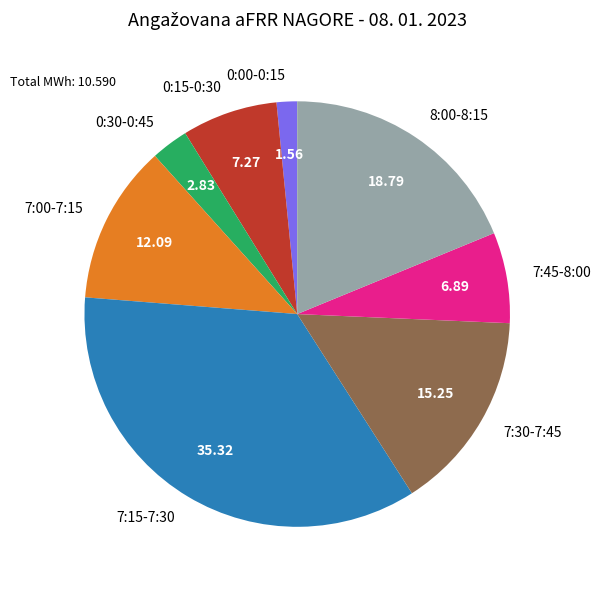

Is there a majority slice in this chart?

No